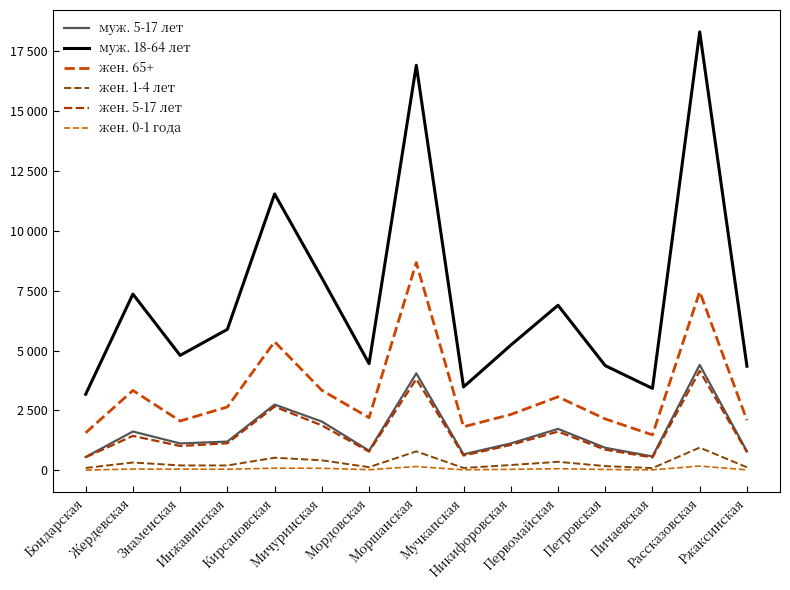

True or false: муж. 5-17 лет and жен. 0-1 года intersect in this chart.

False